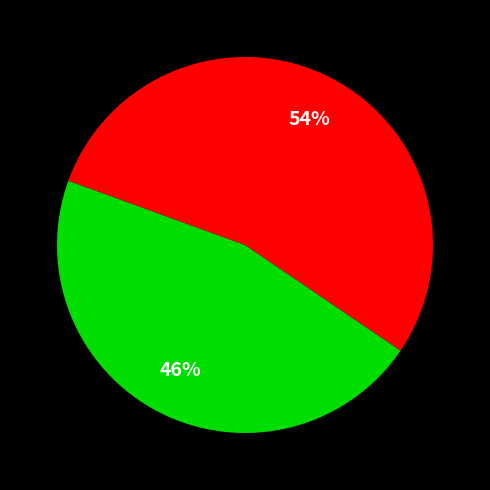

Is there any slice that represents more than half of the pie?

Yes